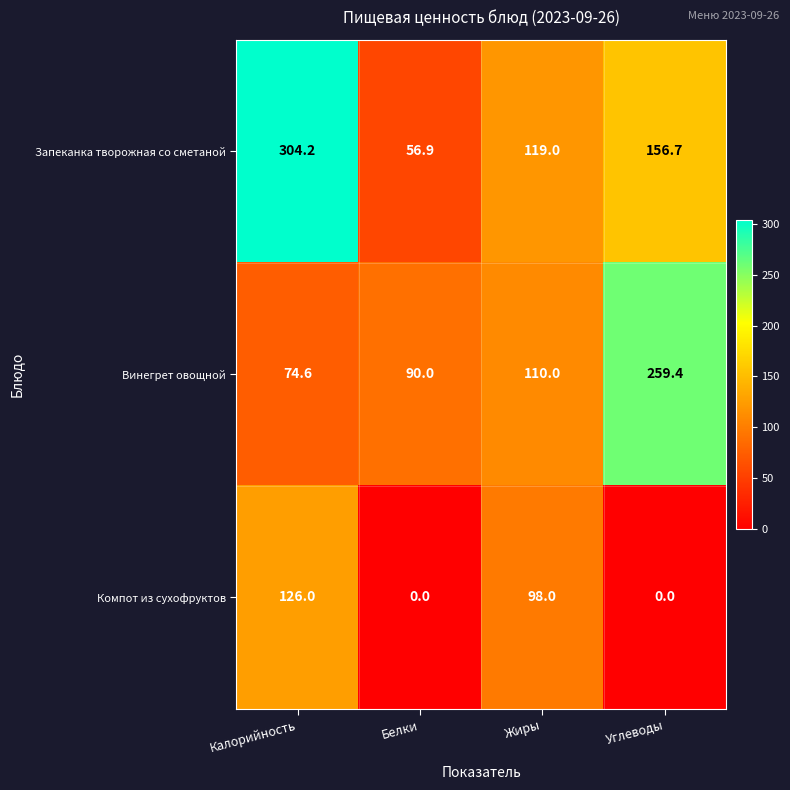

At which category is the sum across all series the highest?

Калорийность